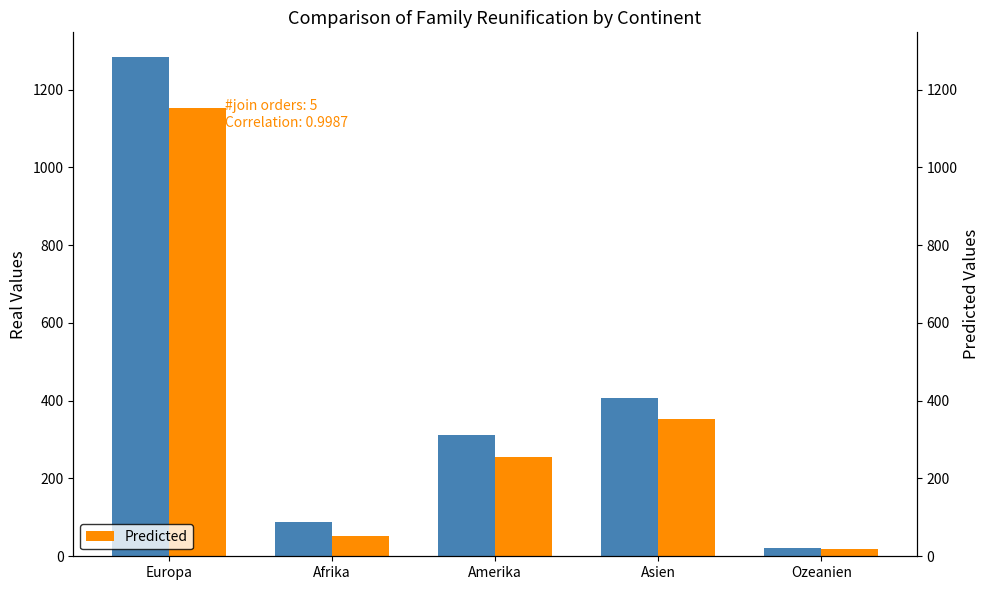

How many series are shown in this chart?

2